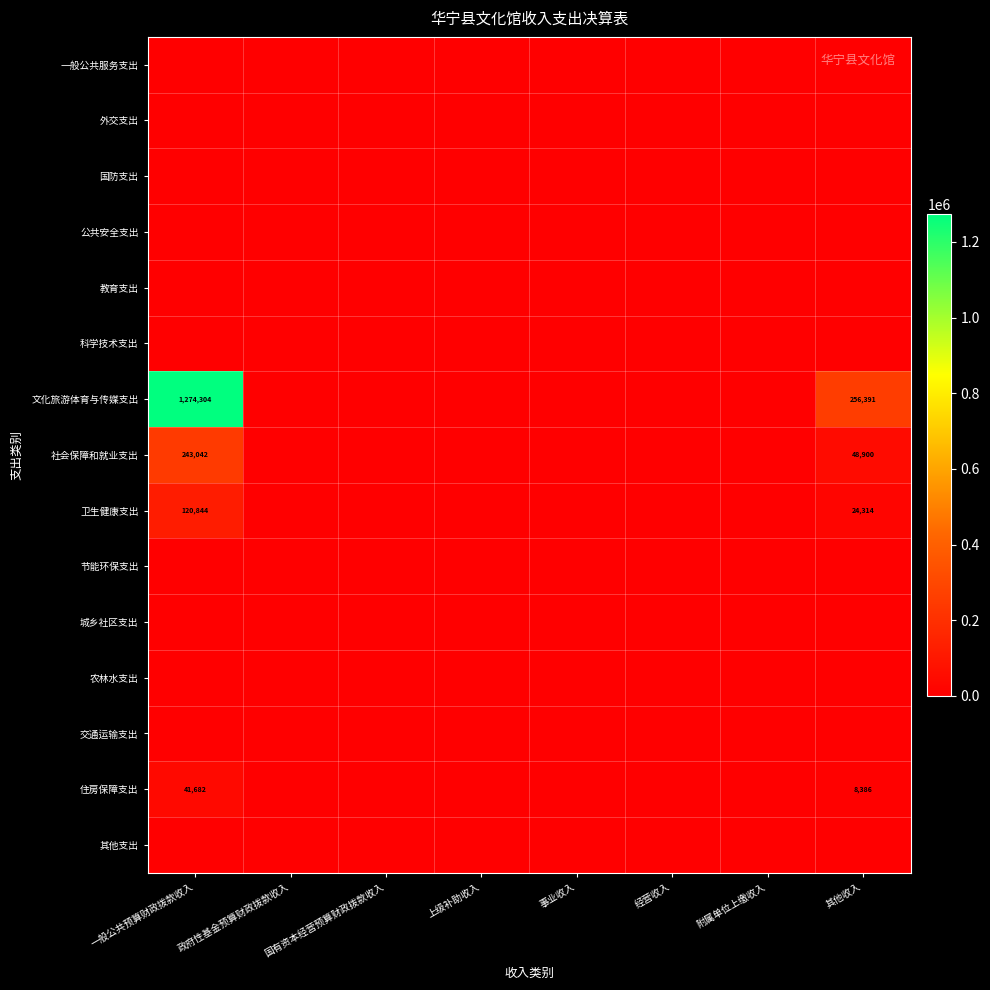

The value of 住房保障支出 at 其他收入 is 8386. True or false?

True